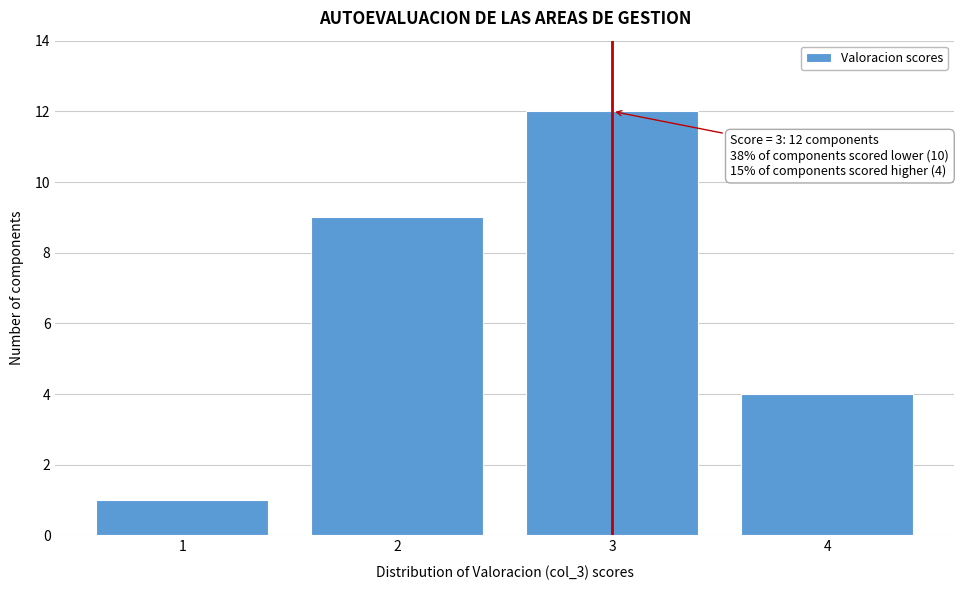

Over which range of the x-axis is the bar tallest?

2.5 to 3.5